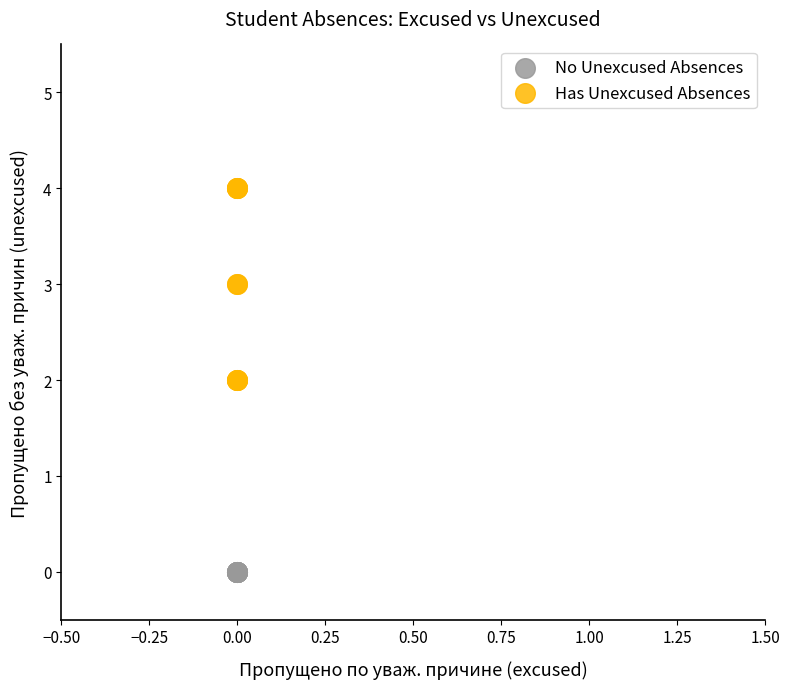

What are all the series names shown in the legend?

No Unexcused Absences, Has Unexcused Absences